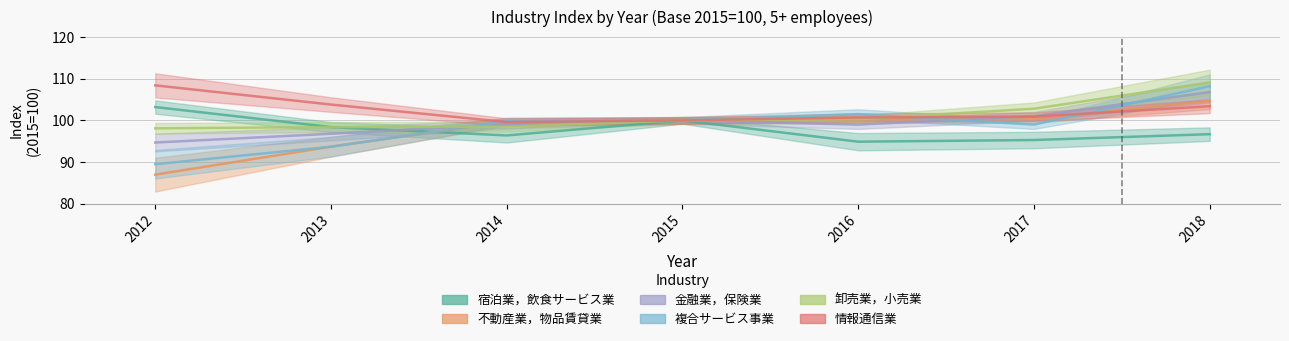

At which label is 金融業，保険業 closest to 100?

2015